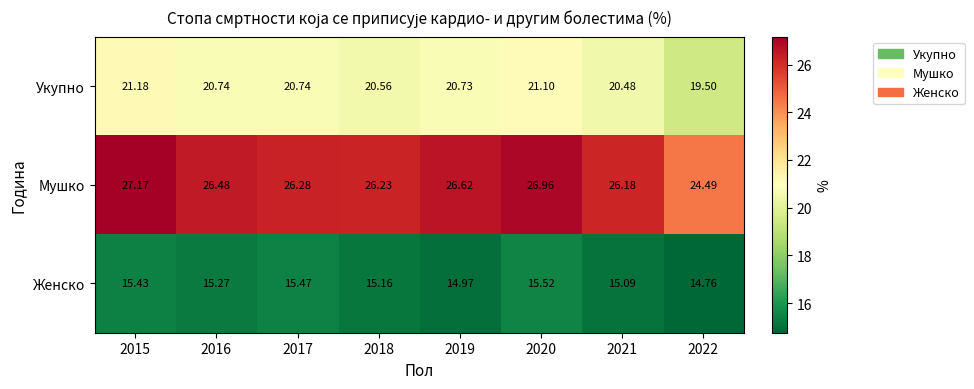

List the series in order of their peak value, highest first.

Мушко, Укупно, Женско